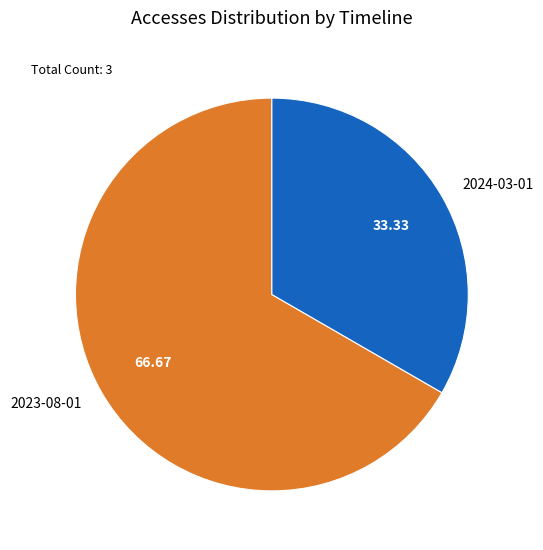

Is 2023-08-01 the majority of the pie?

Yes